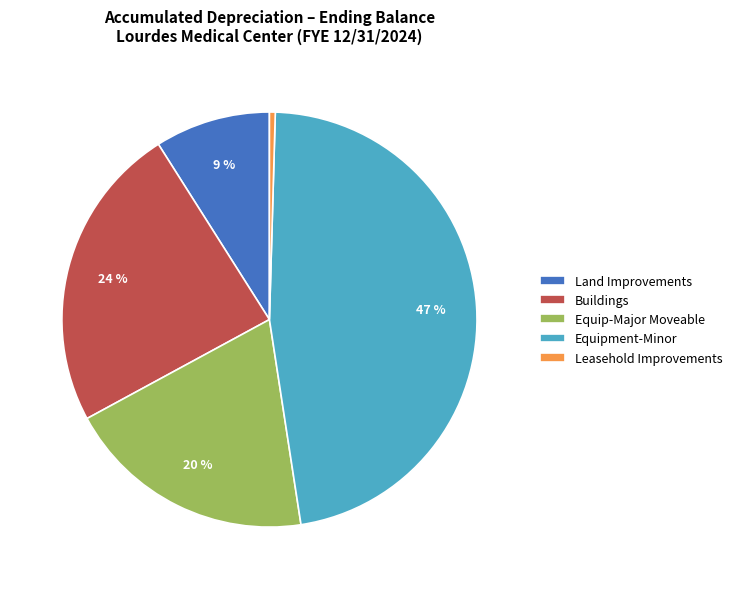

Is it true that Buildings is 24% of the pie?

True